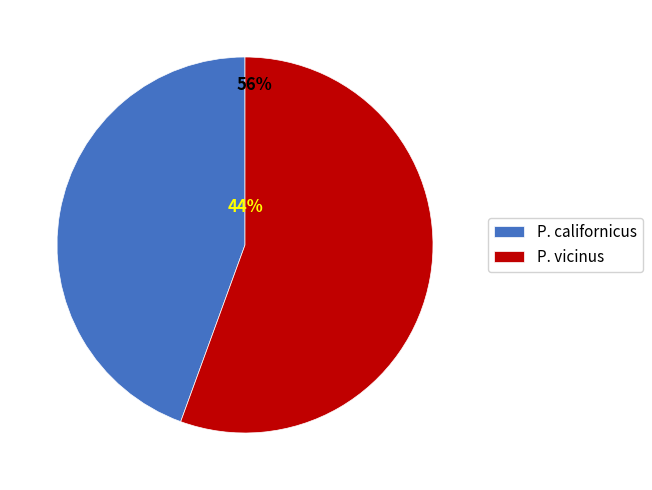

True or false: P. californicus accounts for 34% of the total.

False